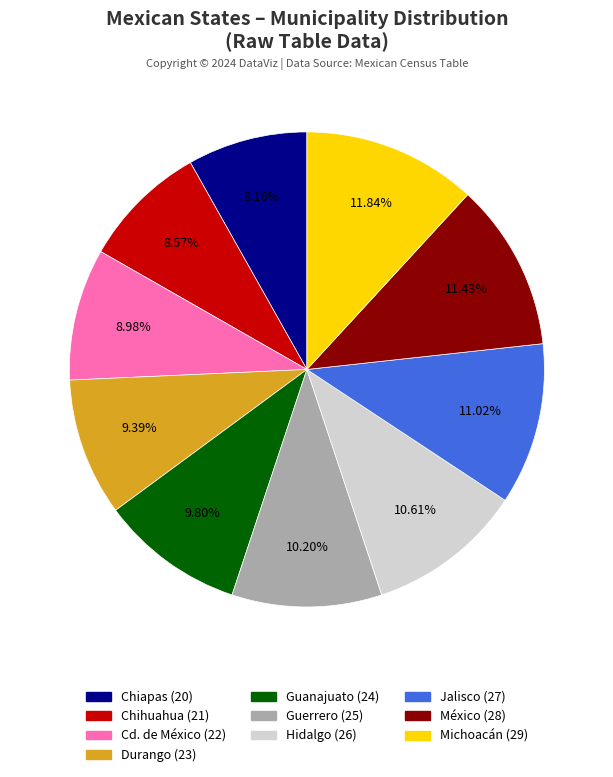

Is there any slice that represents more than half of the pie?

No